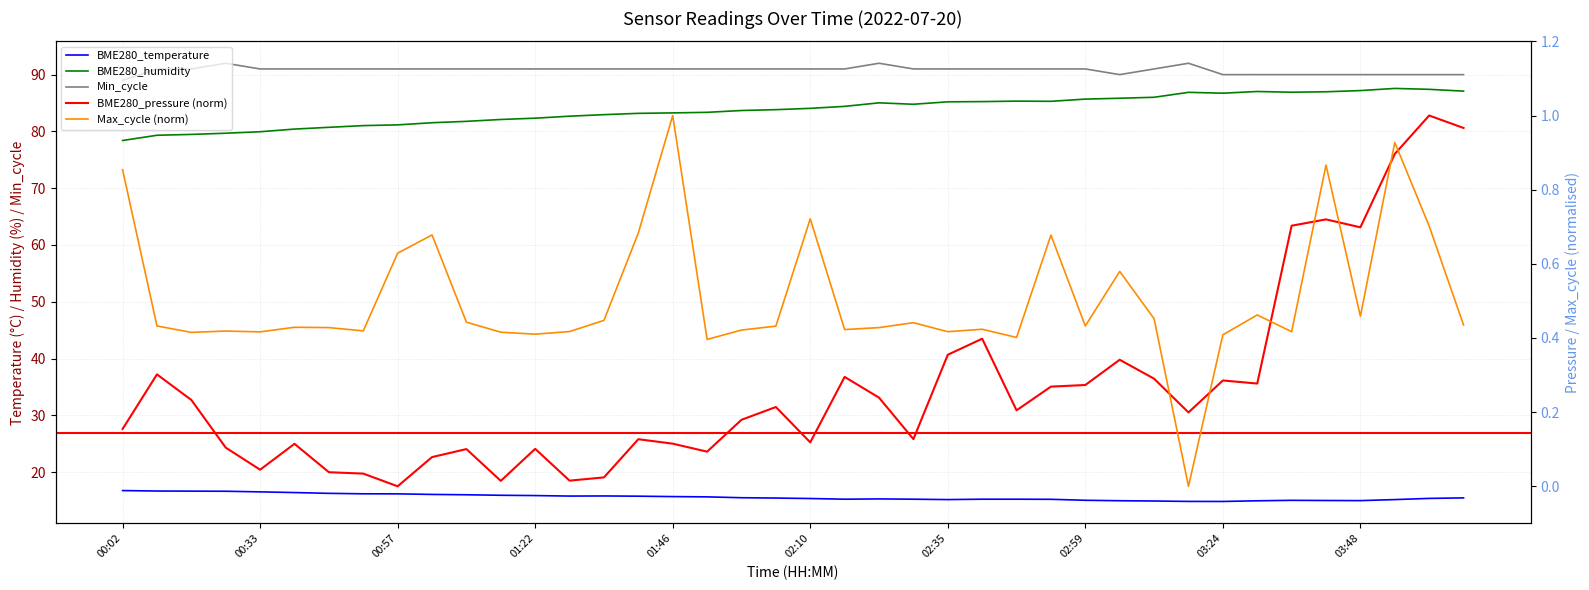

Is it true that Min_cycle equals 120.5 at 00:33?

False